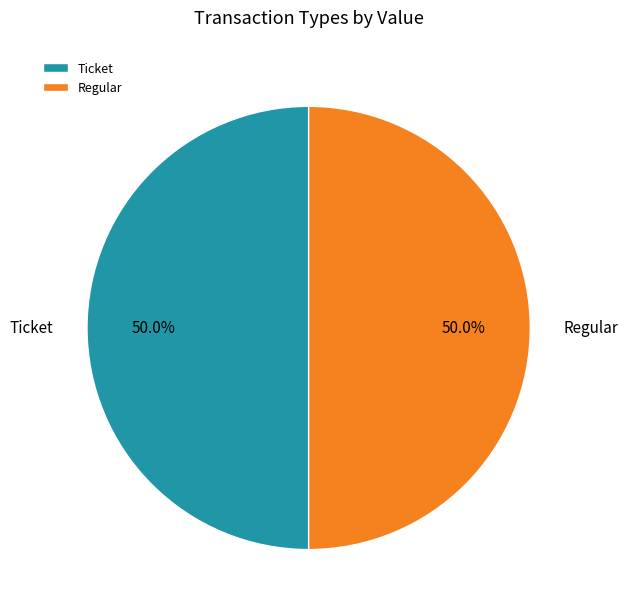

How many slices are in this pie chart?

2